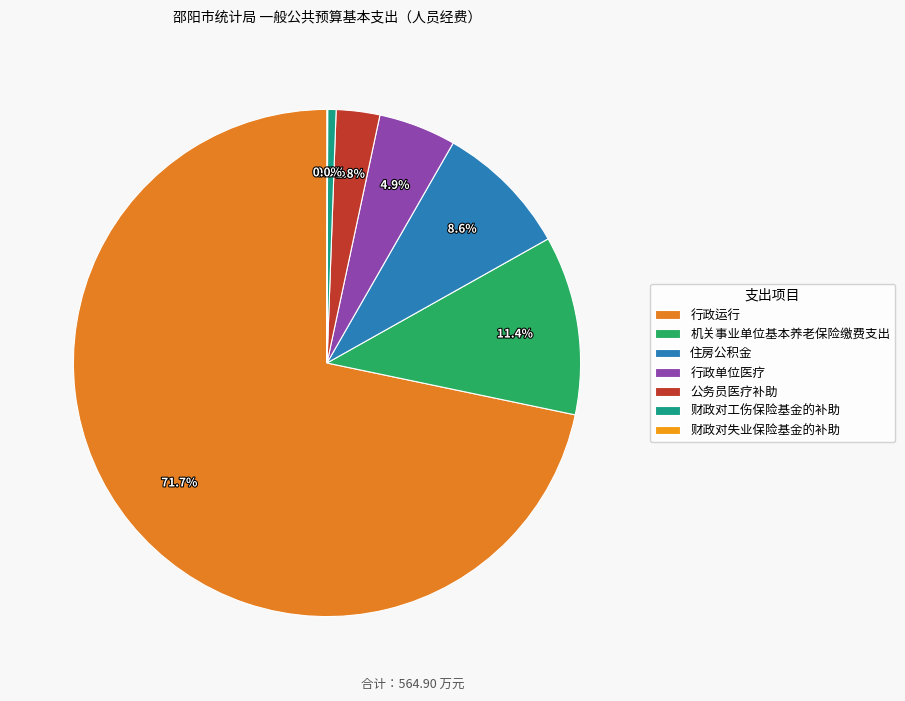

To the nearest percent, what percentage of the pie is 住房公积金?

9%